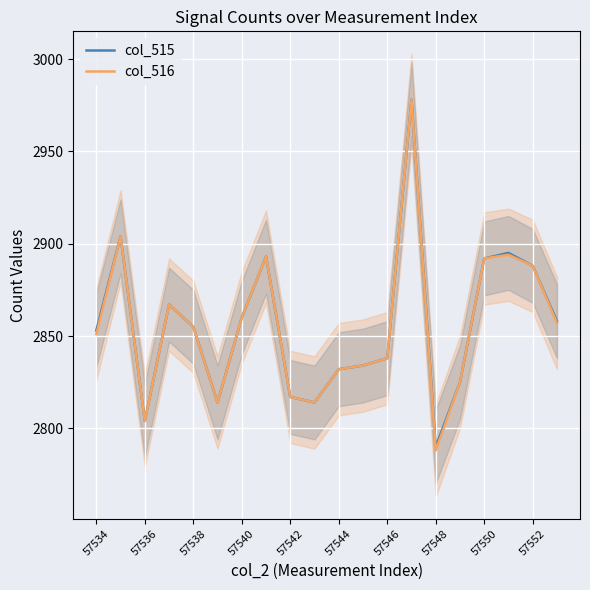

Where is the first local minimum for col_516?

57536